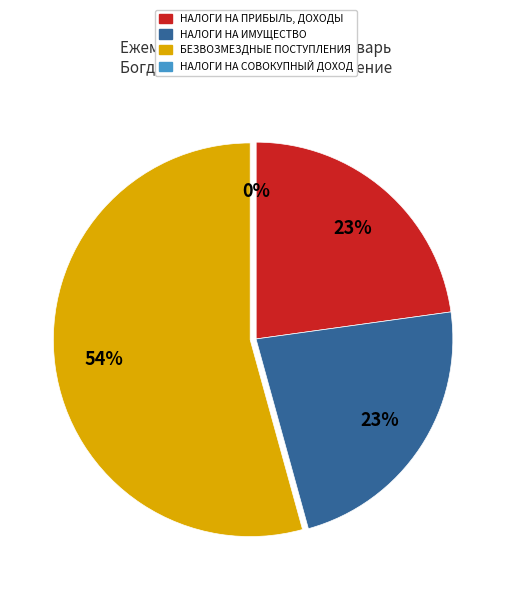

How many segments does this pie chart have?

4